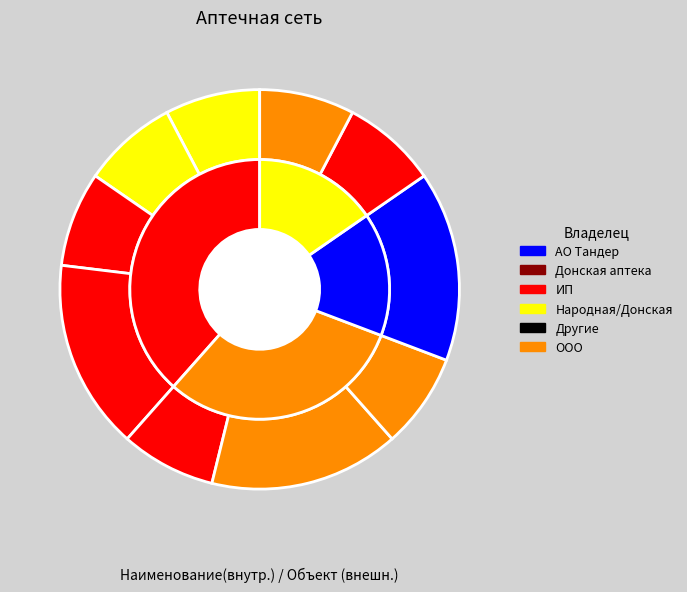

To the nearest percent, what is the difference between the largest and smallest slice percentages?

8%